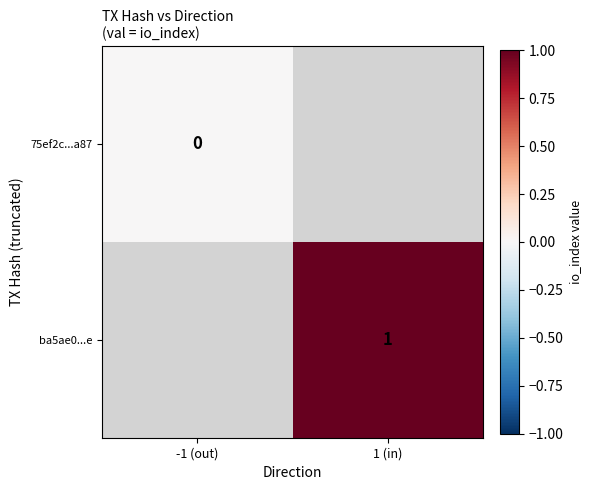

Which series has the widest spread of values?

75ef2c...a87